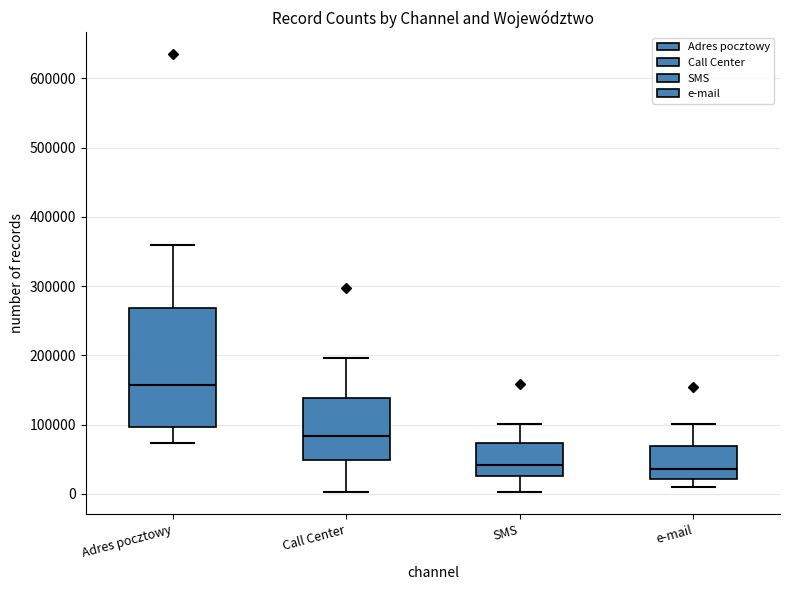

Reading left to right, transcribe this box plot: for each box, give where its median line is, the range the box spans, and where its two whiskers end, as read against the y-axis. The values are not printed on the chart, so give them approximately, as read against the axis.

Adres pocztowy: median 160000, box 100000 to 270000, whiskers 70000 to 360000
Call Center: median 80000, box 50000 to 140000, whiskers 0 to 200000
SMS: median 40000, box 30000 to 70000, whiskers 0 to 100000
e-mail: median 40000, box 20000 to 70000, whiskers 10000 to 100000